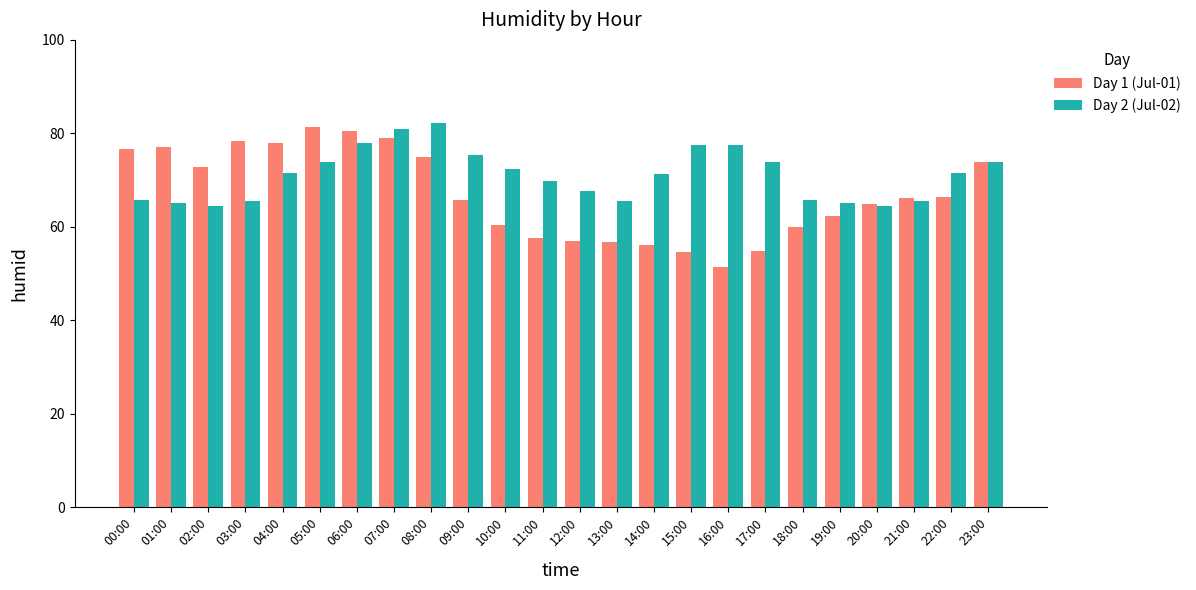

What is the sum of all Day 1 (Jul-01) values?

1606.3